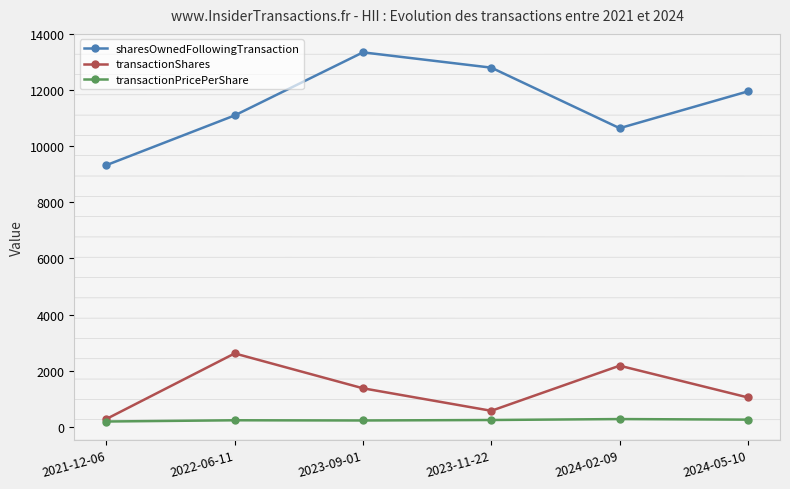

What position from the left is 2021-12-06?

1